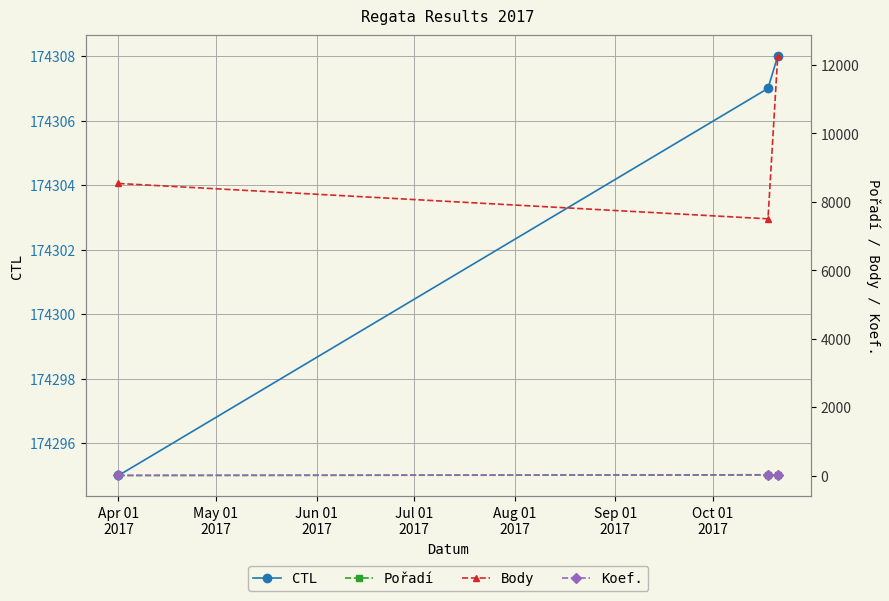

What is the highest value of the CTL series?

174308